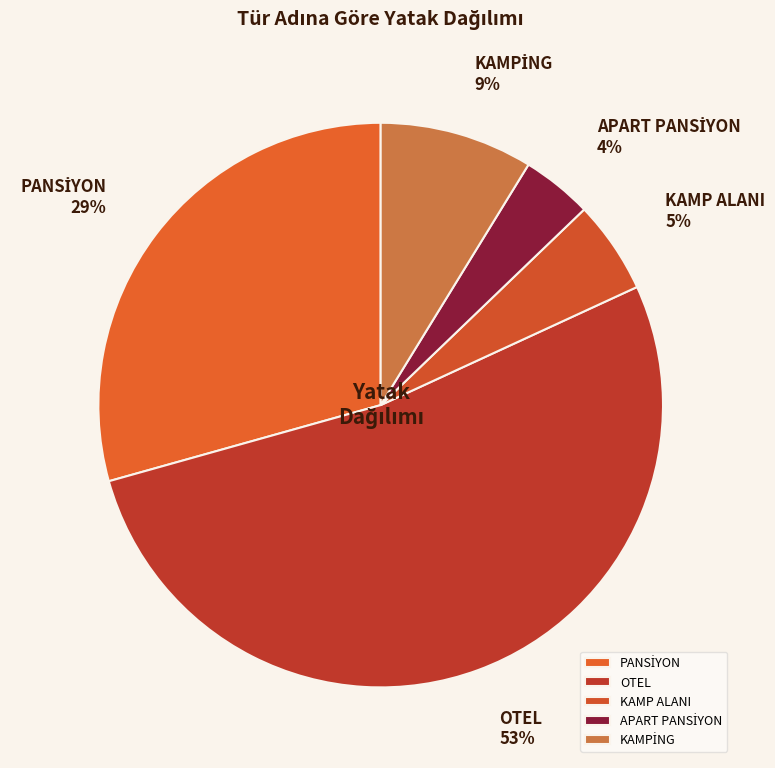

Between KAMP ALANI and OTEL, which is larger?

OTEL